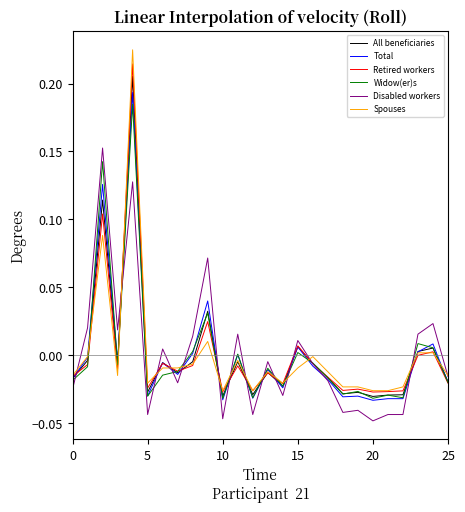

Which series has the largest range (max minus min)?

Spouses